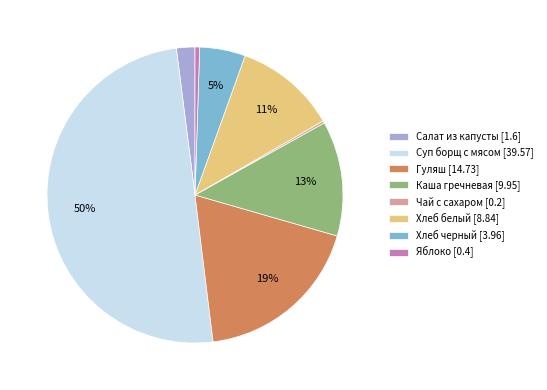

True or false: Суп борщ с мясом accounts for 62% of the total.

False